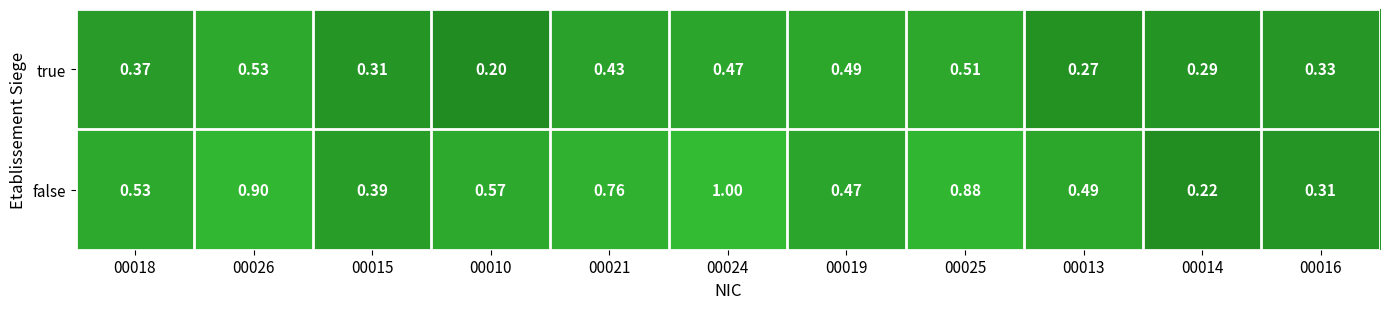

Between 00010 and 00016, which series saw the biggest shift?

false